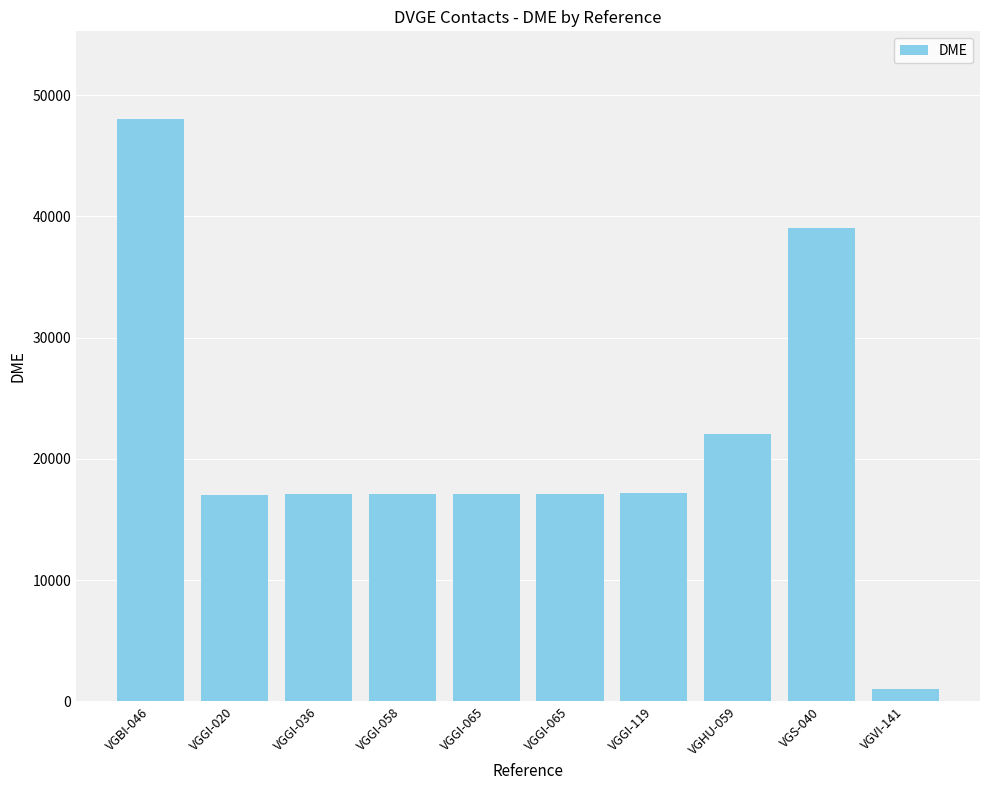

Approximately how many times larger is the value at VGBI-046 compared to VGVI-141?

46.4